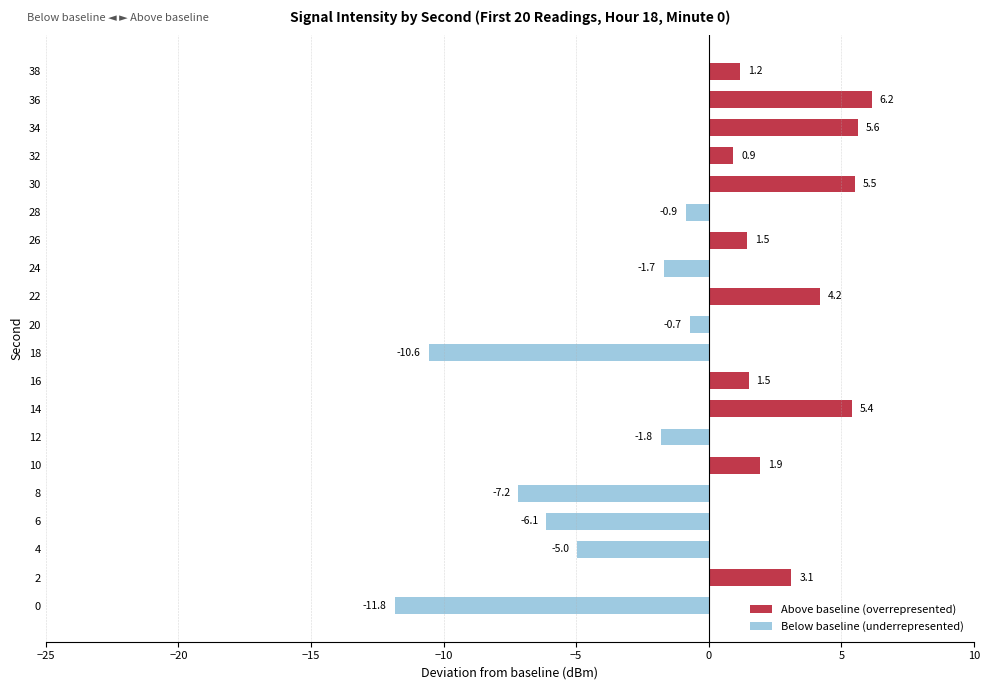

What is the smallest value displayed?

-11.8